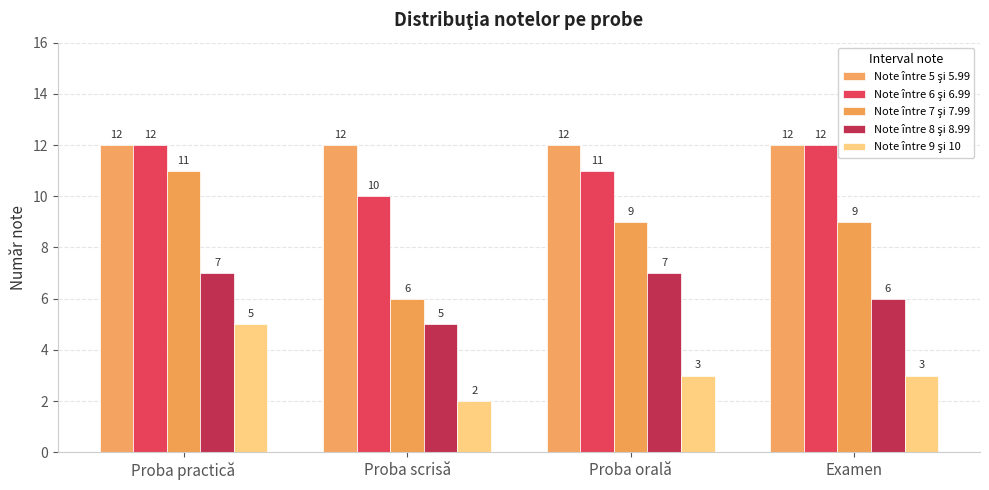

What is the value of the Note între 5 şi 5.99 bar at the 3rd from the left?

12